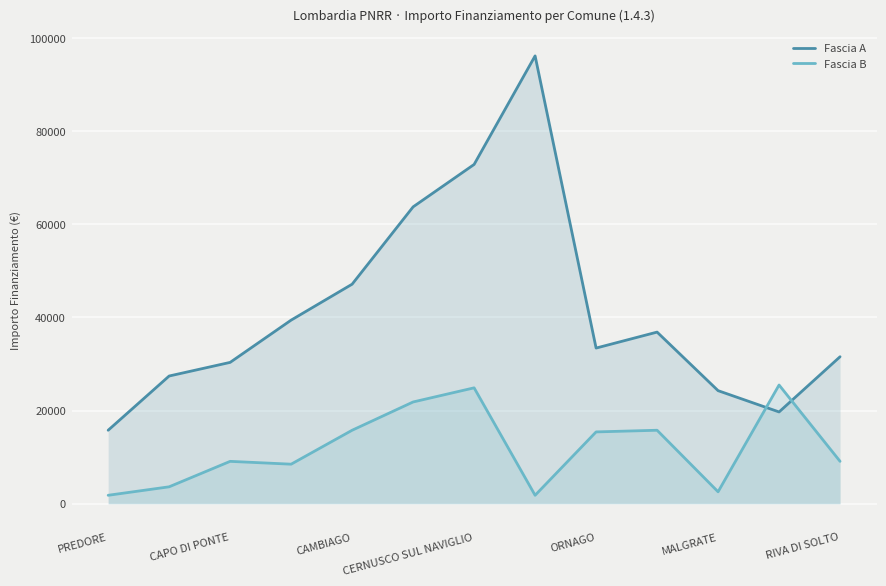

How many lines are shown in the chart?

2